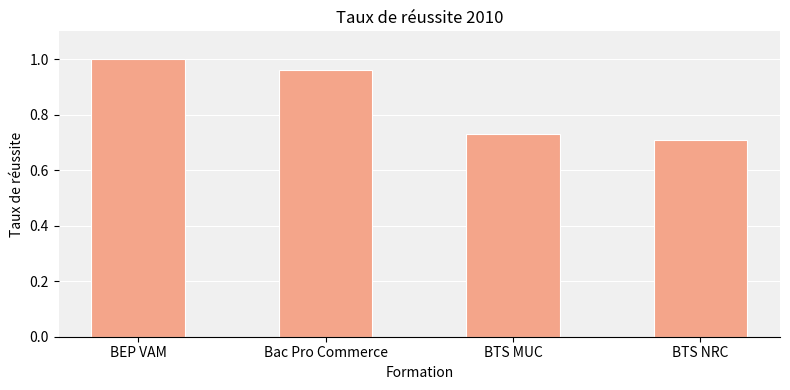

What position from the right is BTS NRC?

1